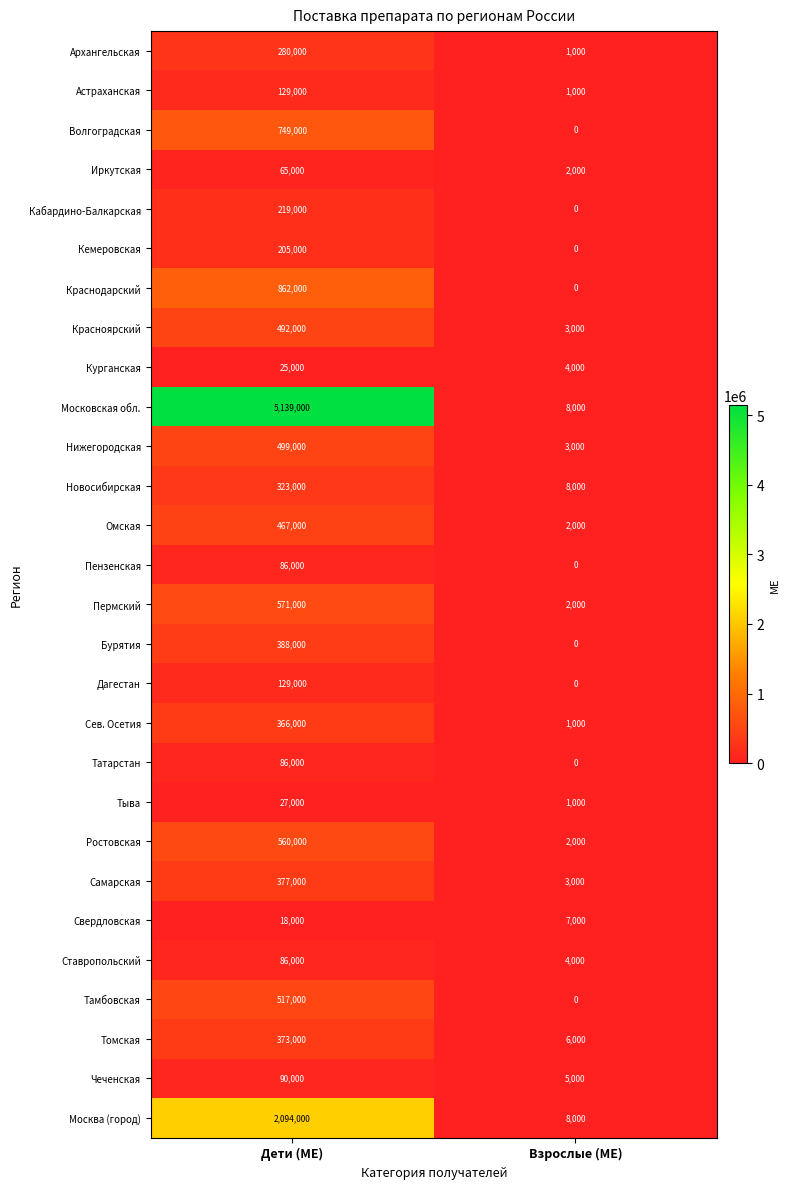

What value does the Московская обл. series have at Дети (МЕ), to the nearest 100?

5139000